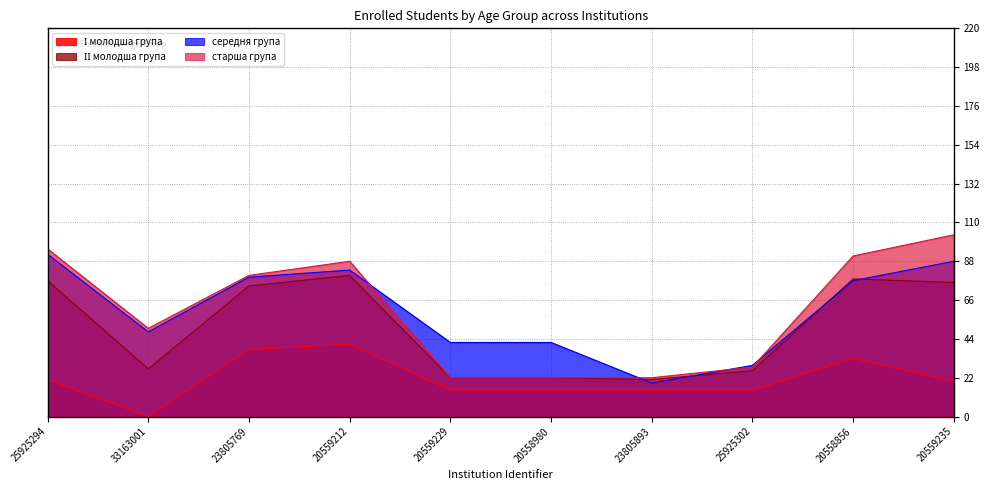

Where is the first local maximum for старша група?

20559212